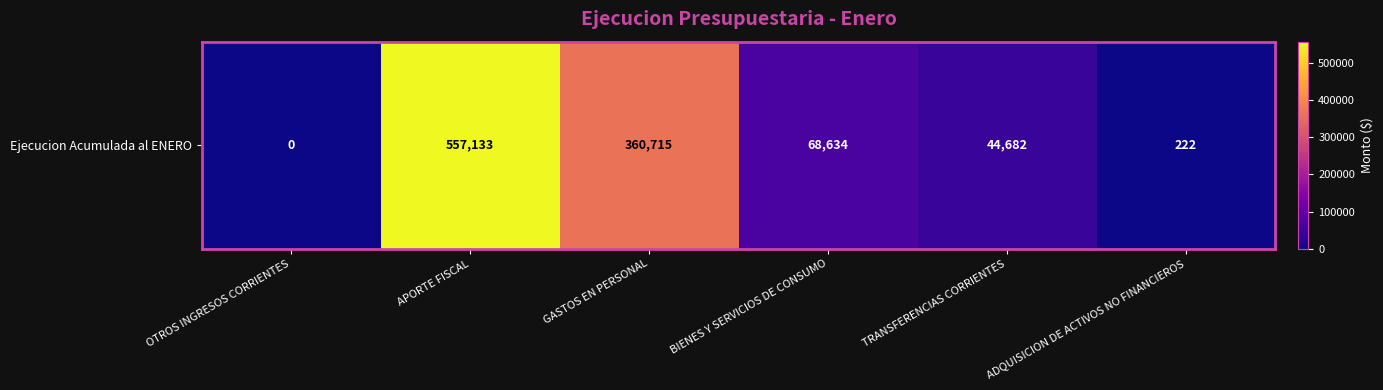

Is it true that the value at ADQUISICION DE ACTIVOS NO FINANCIEROS is 222?

True